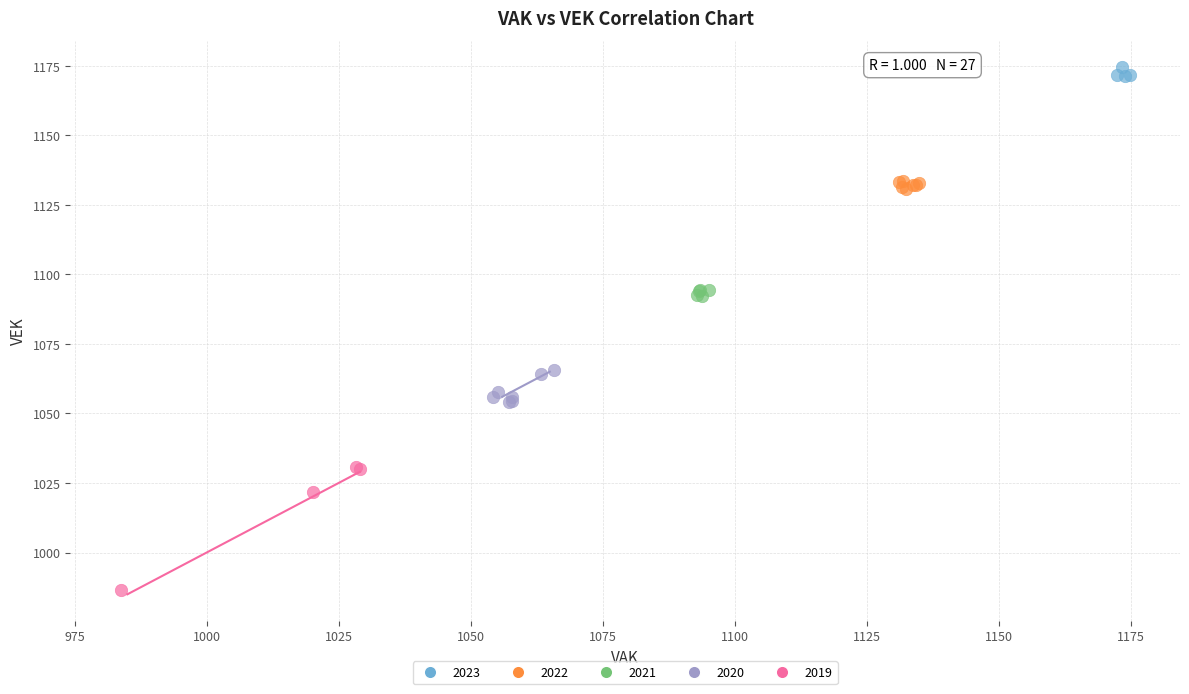

Which series has the widest spread of Y values?

2019